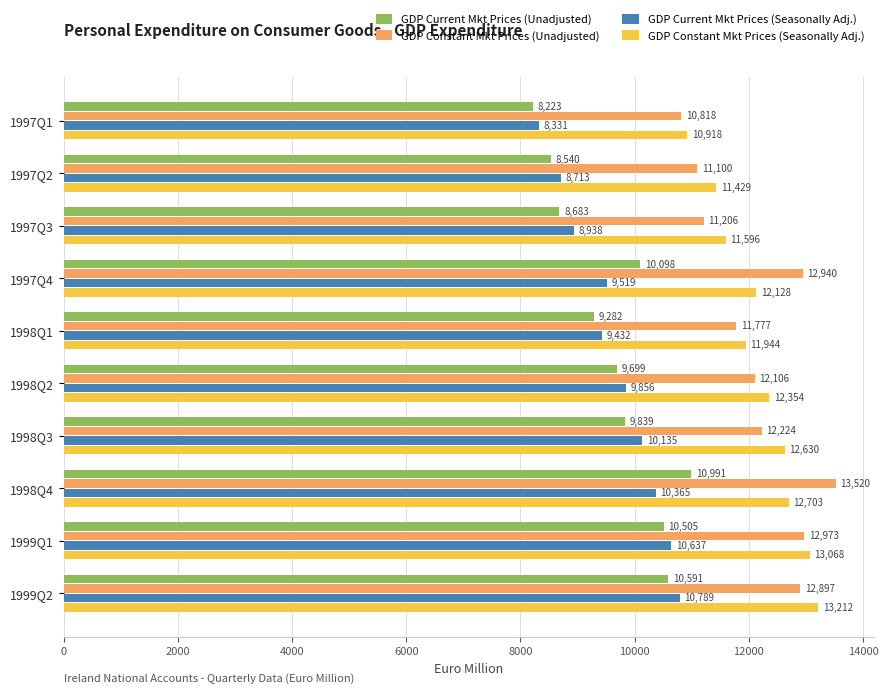

What is the lowest value of the GDP Current Mkt Prices (Seasonally Adj.) series?

8331